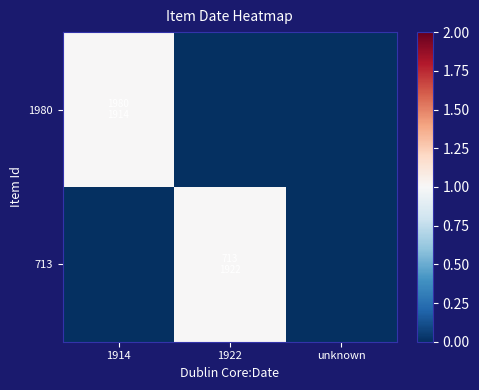

Reading left to right, what are all the values shown in this chart?

1980: 1914=1	1922=0	unknown=0
713: 1914=0	1922=1	unknown=0